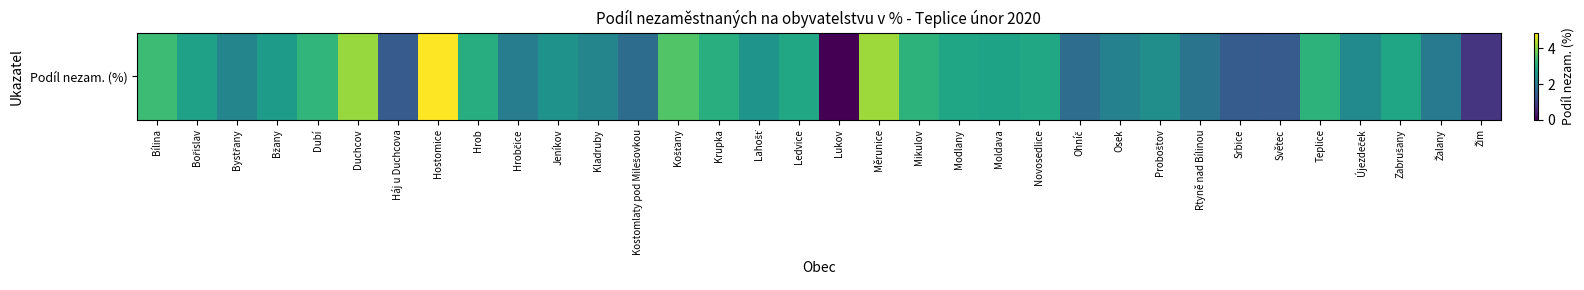

What is the difference between the maximum and minimum values?

4.9